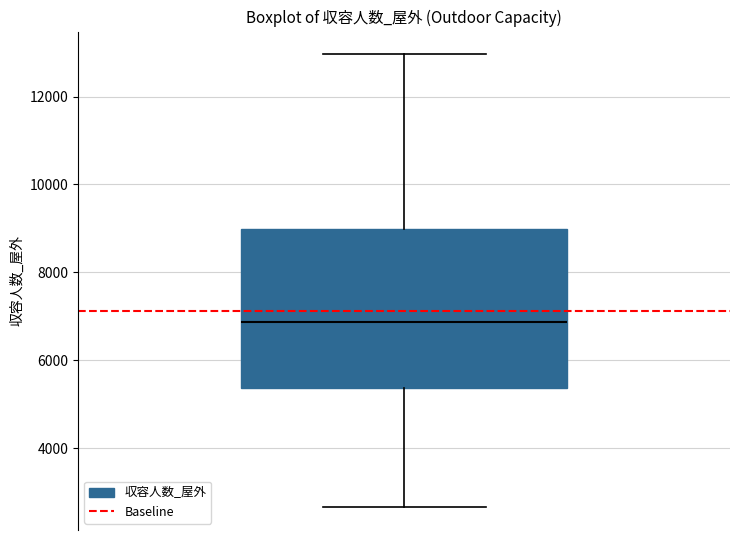

Read this box plot against the y-axis: the position of the median line, the range covered by the box, and the ends of both whiskers. The values are not printed on the chart, so give them approximately, as read against the axis.

median 6800, box 5400 to 9000, whiskers 2600 to 13000